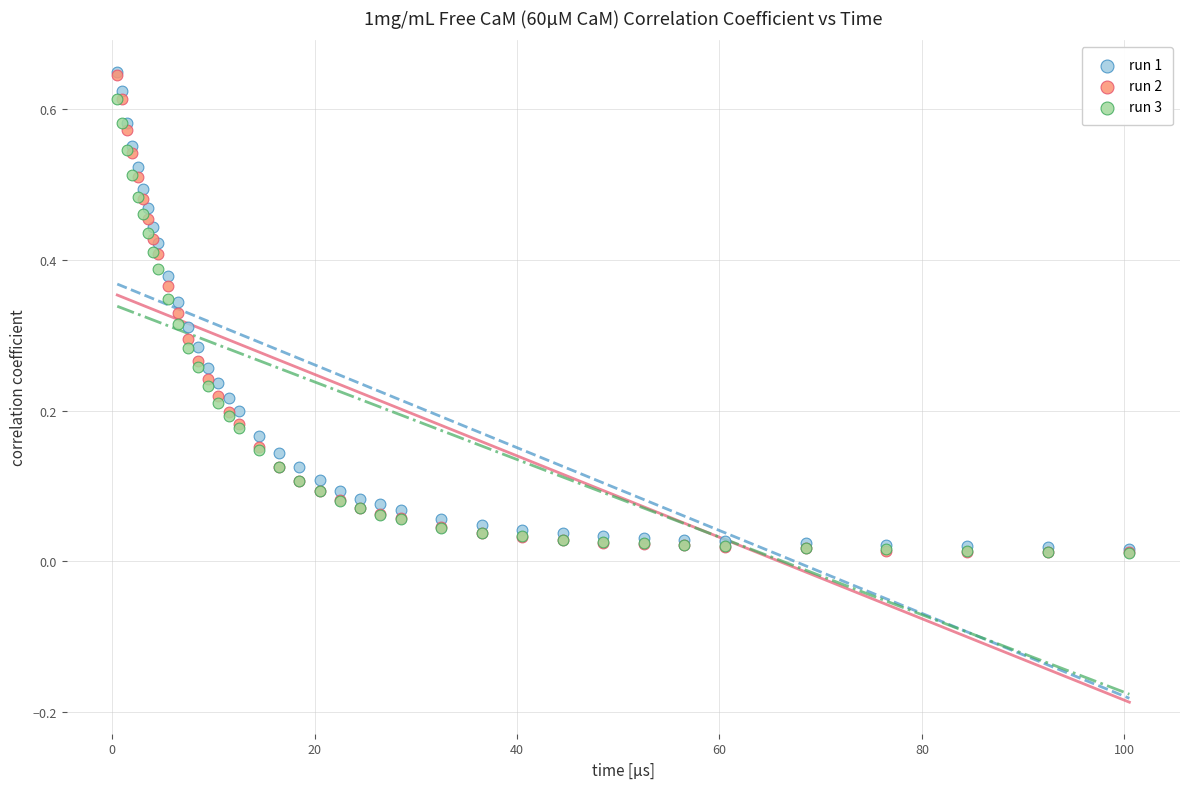

Which series has the widest spread of Y values?

run 2